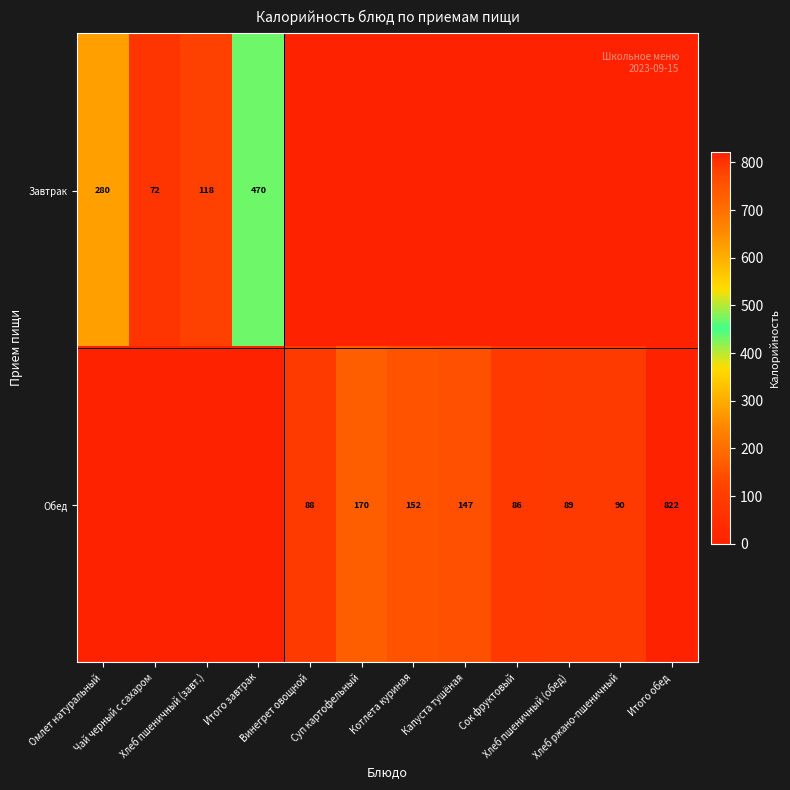

Which series has the largest total across all categories?

Обед